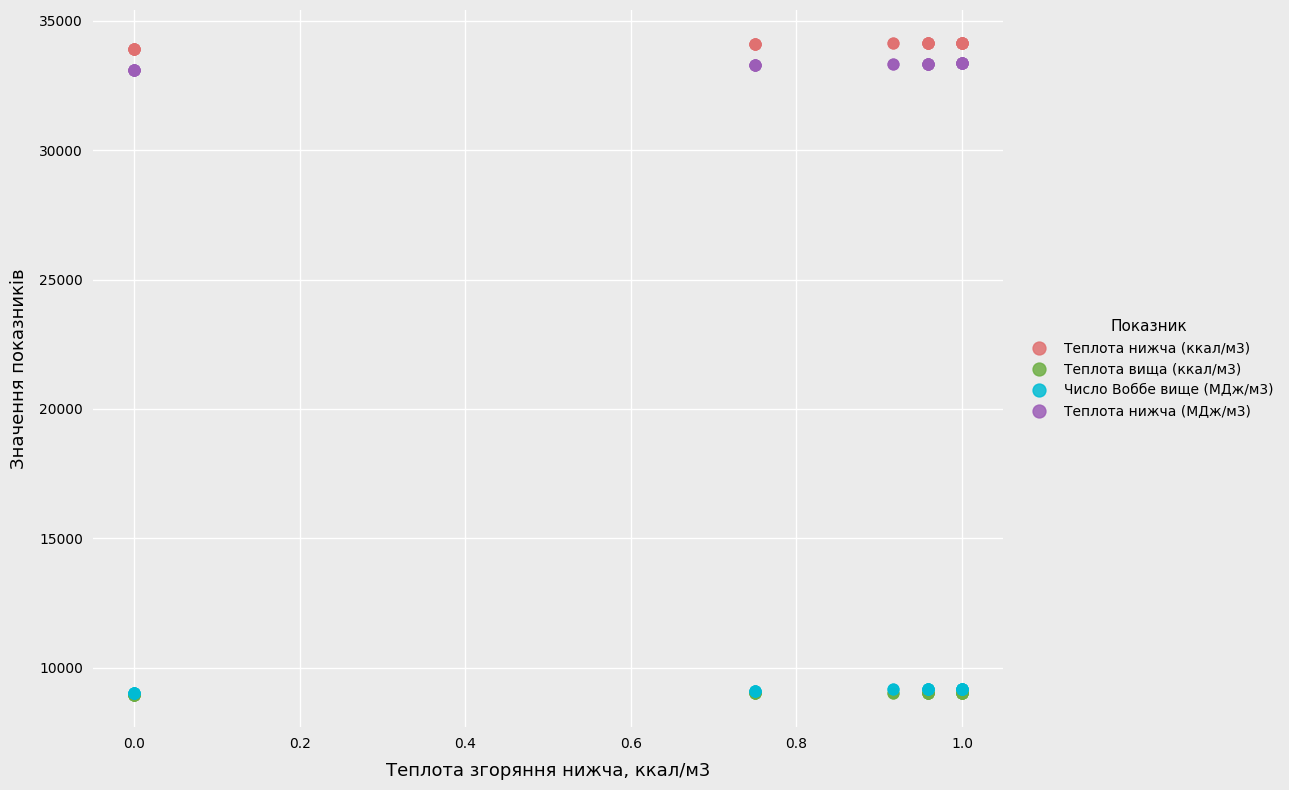

What are all the series names shown in the legend?

Теплота нижча (ккал/м3), Теплота вища (ккал/м3), Число Воббе вище (МДж/м3), Теплота нижча (МДж/м3)